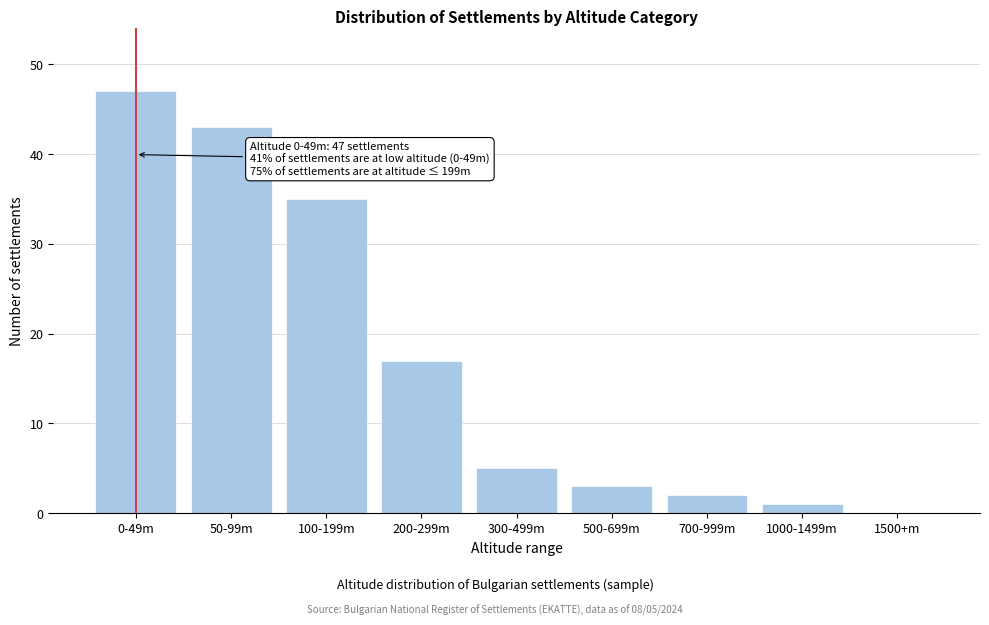

Reading right to left, list all the values displayed in this chart.

1500+m=0	1000-1499m=1	700-999m=2	500-699m=3	300-499m=5	200-299m=17	100-199m=35	50-99m=43	0-49m=47